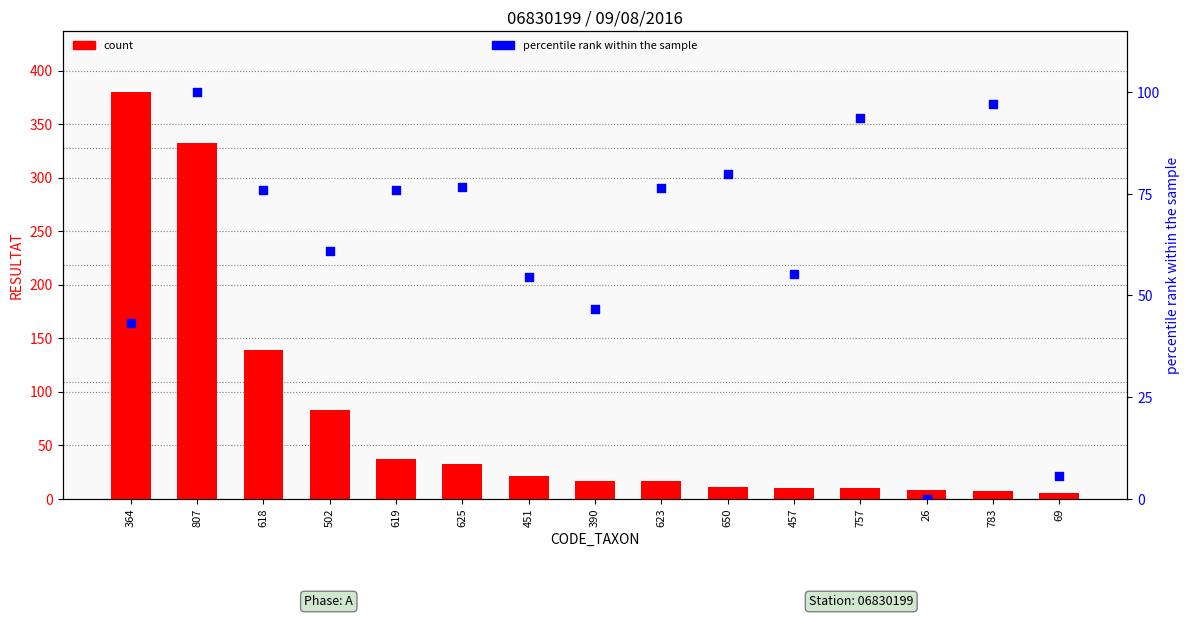

What are all the series names shown in the legend?

count, percentile rank within the sample